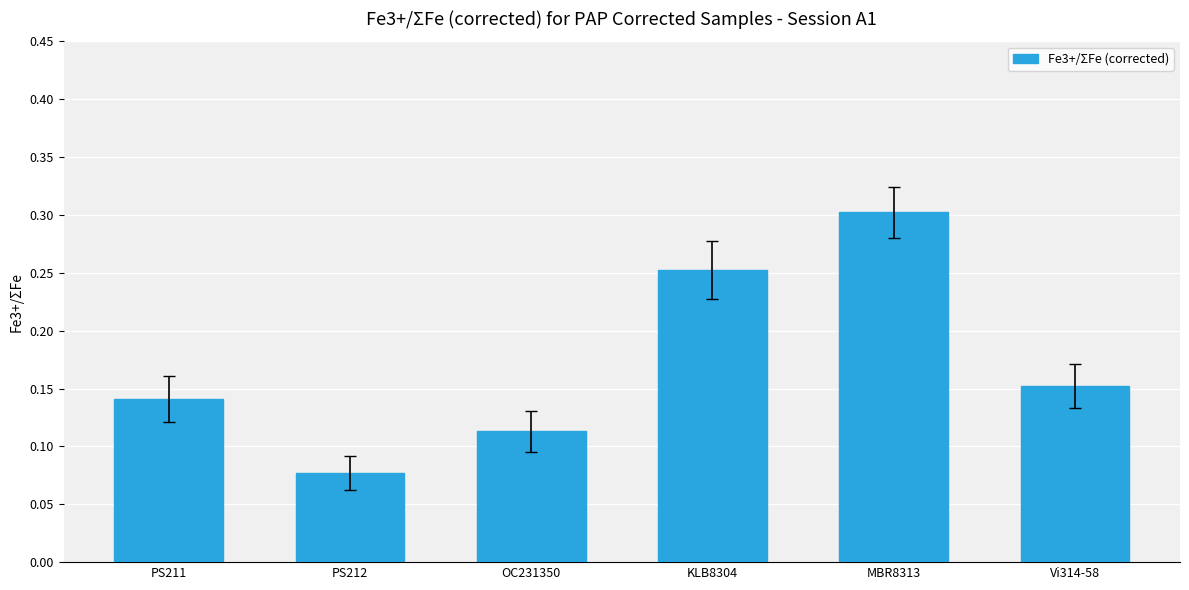

Which category has the highest value across all series?

MBR8313